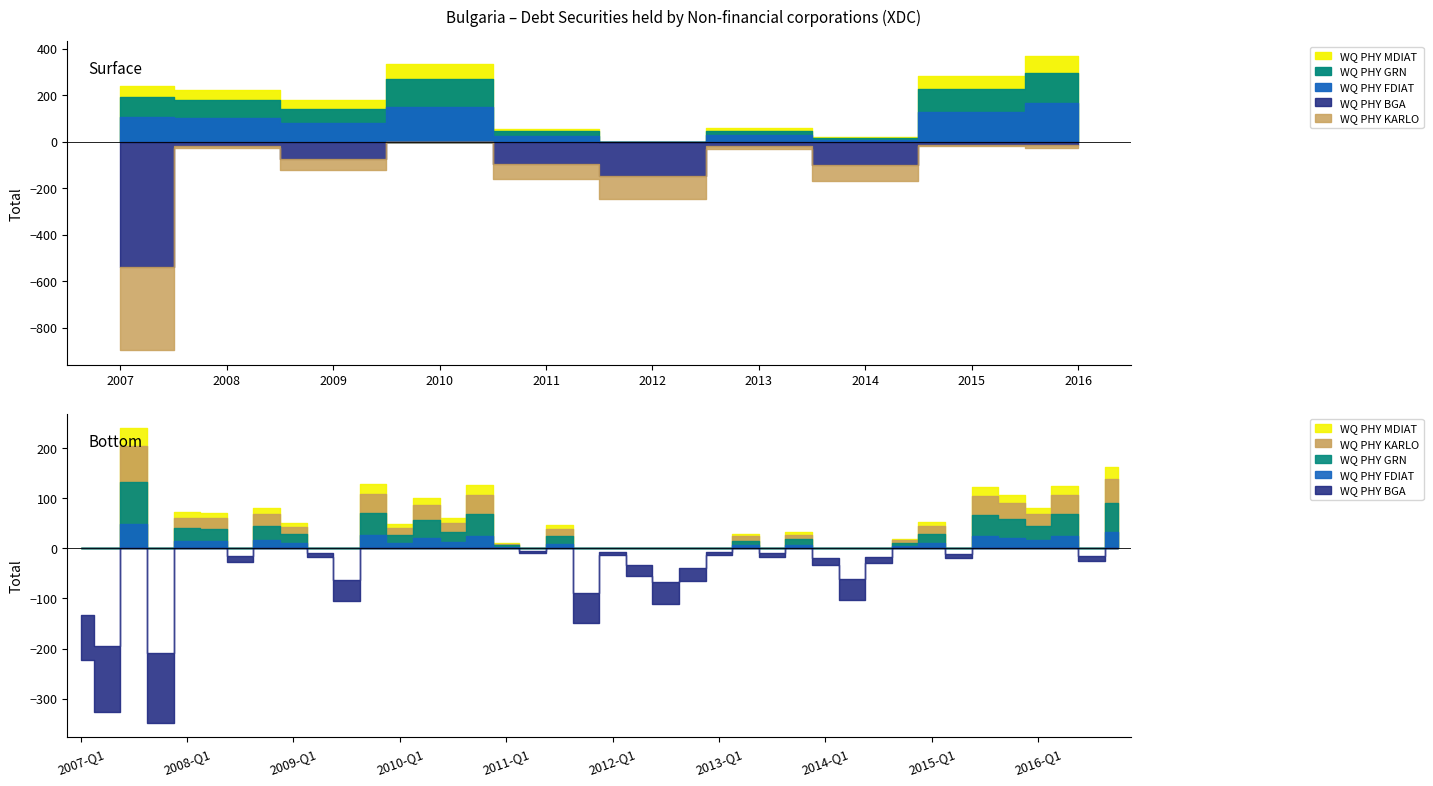

In Debt securities (OBS_VALUE), how many points are lower than both neighbors (excluding endpoints)?

14